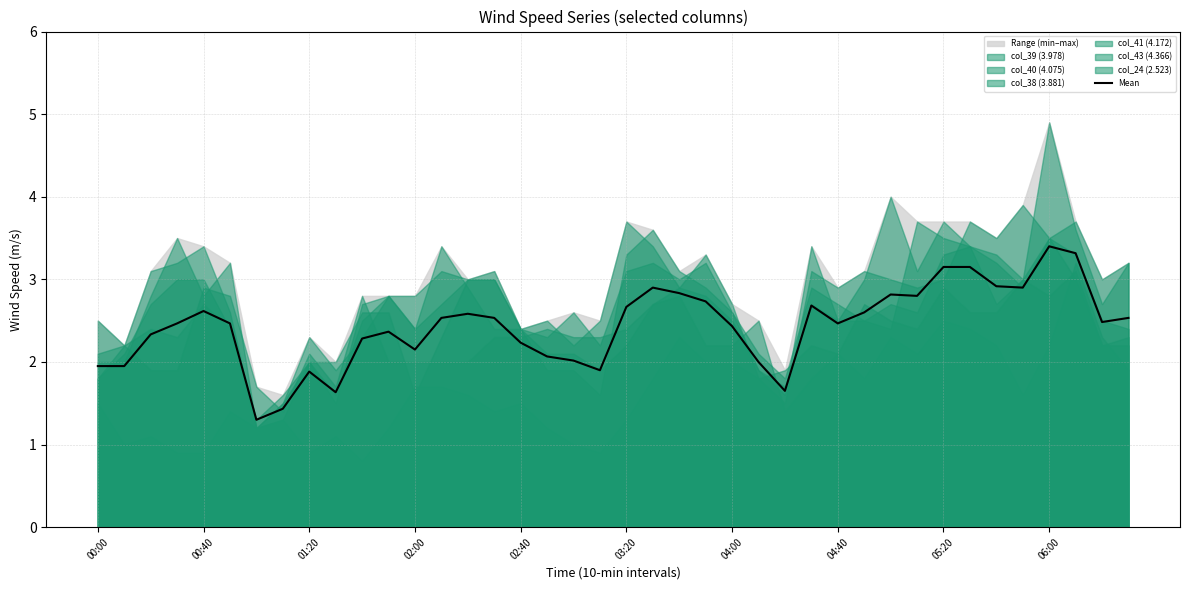

What is the minimum value for Mean?

1.3